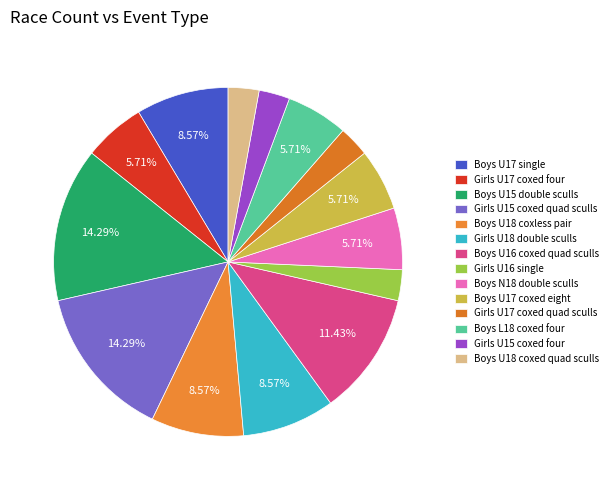

Rank the categories by value from highest to lowest.

Boys U15 double sculls, Girls U15 coxed quad sculls, Boys U16 coxed quad sculls, Boys U17 single, Boys U18 coxless pair, Girls U18 double sculls, Girls U17 coxed four, Boys N18 double sculls, Boys U17 coxed eight, Boys L18 coxed four, Girls U16 single, Girls U17 coxed quad sculls, Girls U15 coxed four, Boys U18 coxed quad sculls